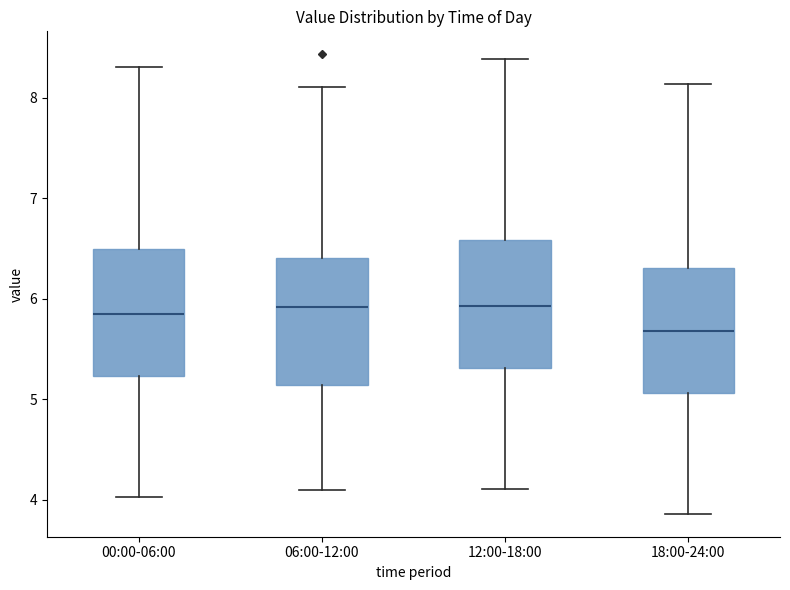

Where does the lower whisker of the box for 18:00-24:00 end on the y-axis? The values are not printed on the chart, so give them approximately, as read against the axis.

3.9